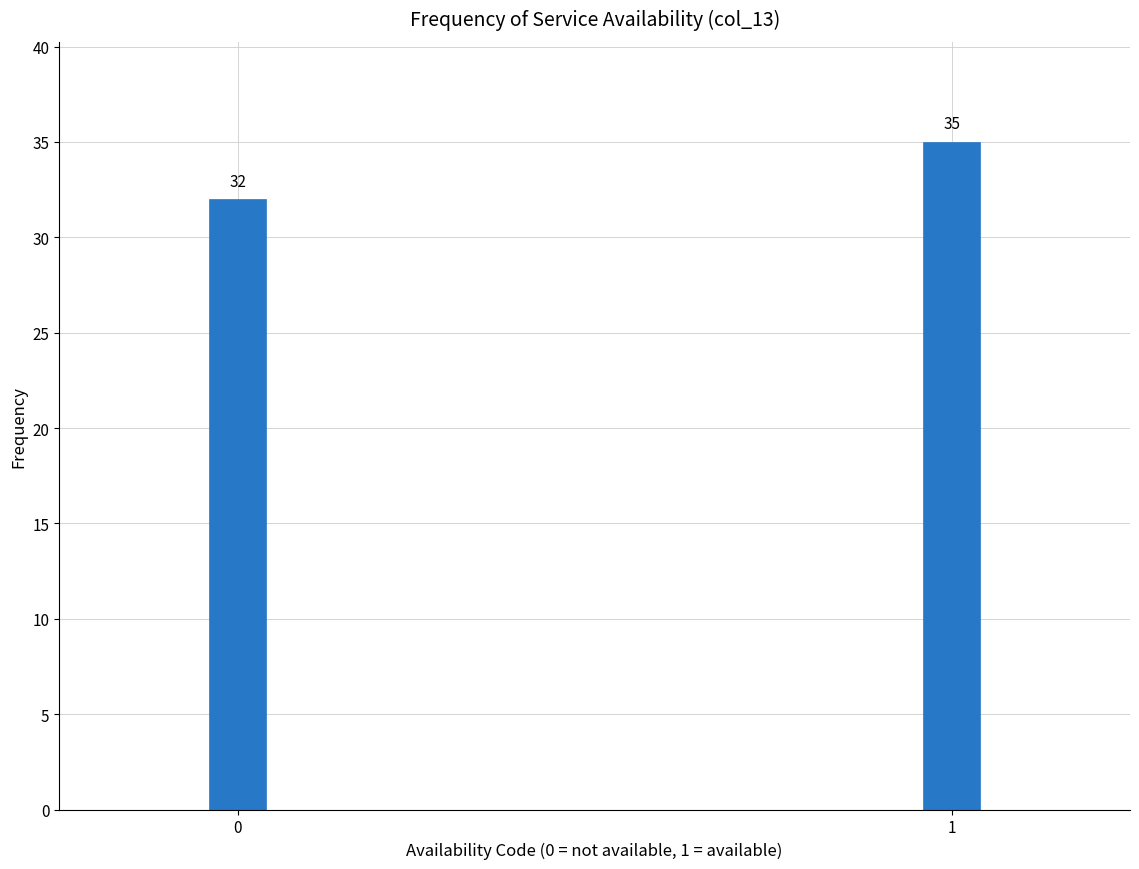

Reading right to left, list all the values displayed in this chart.

35	32